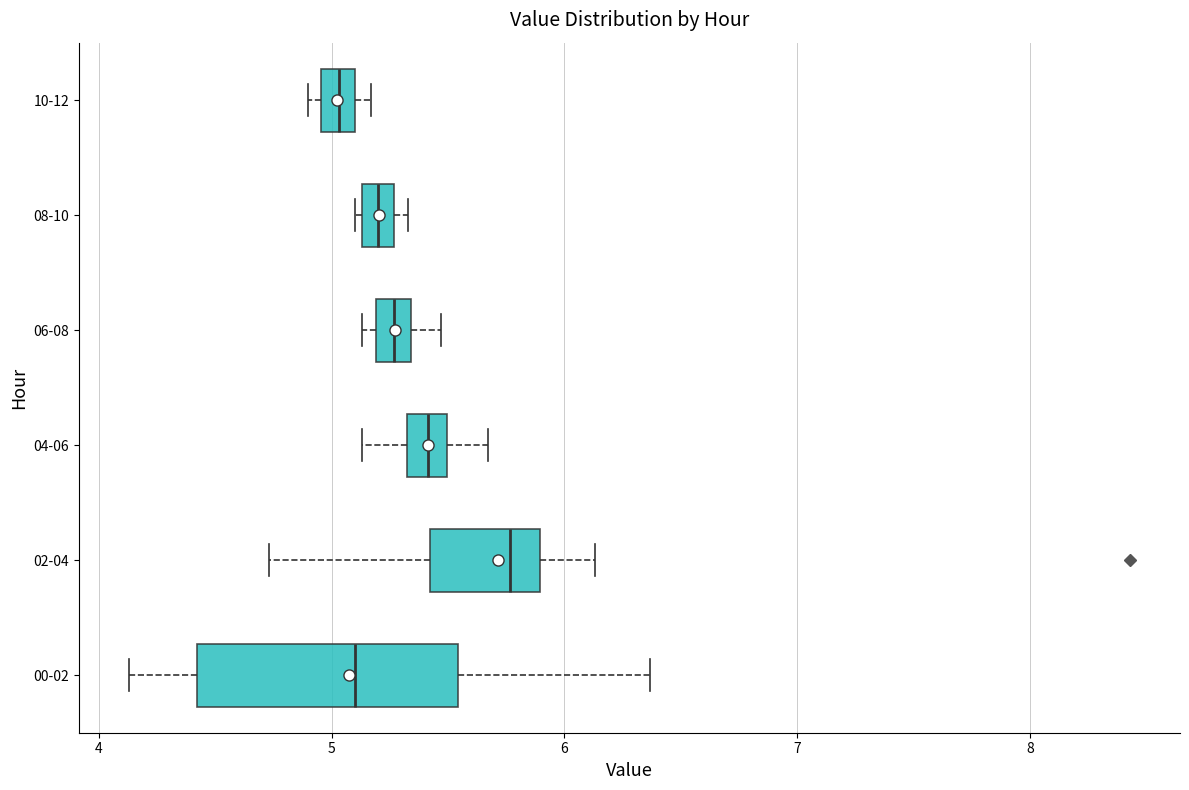

Which box has the furthest to the right median line?

02-04